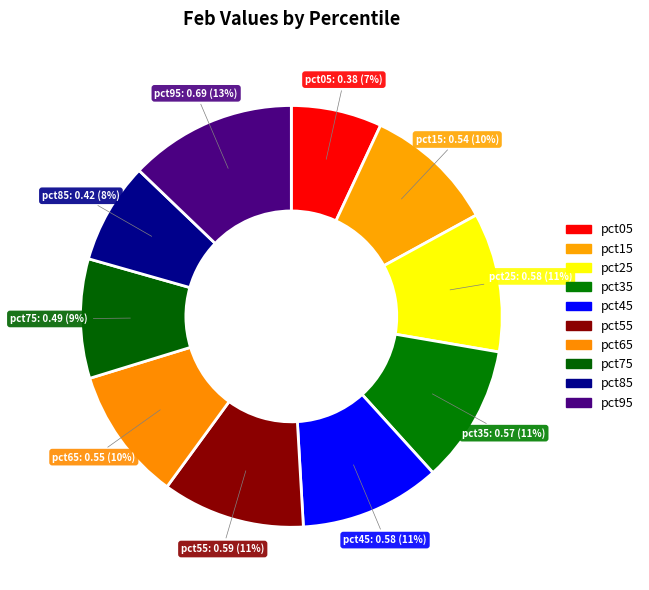

How many slices are in this pie chart?

10